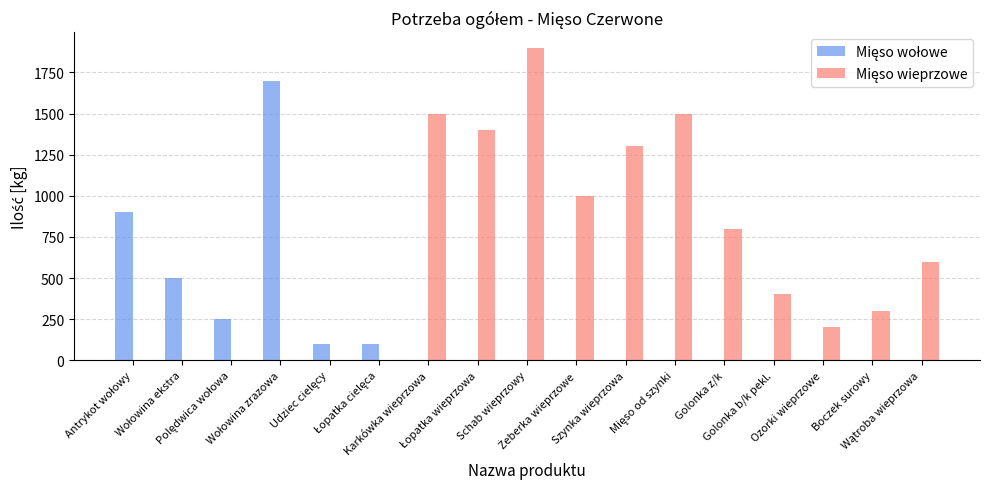

How many distinct data groups are displayed?

2